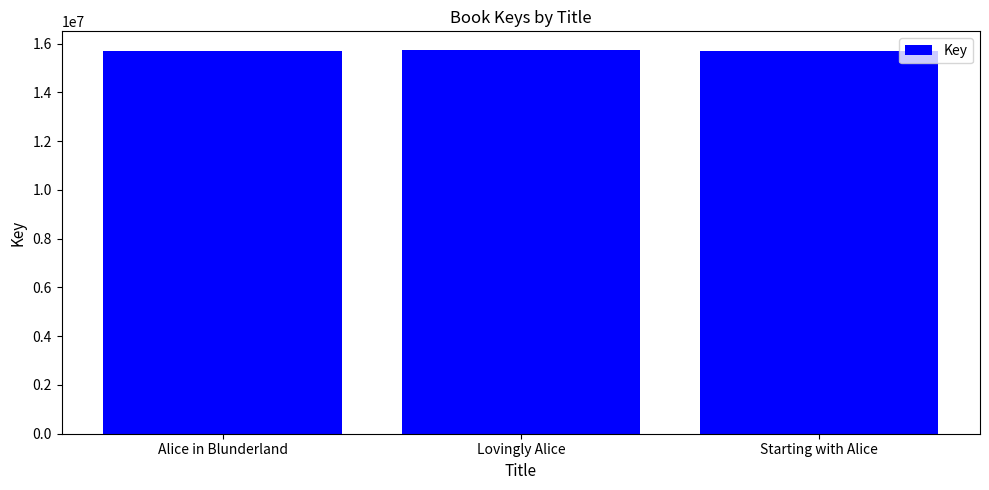

Count the number of categories in the chart.

3